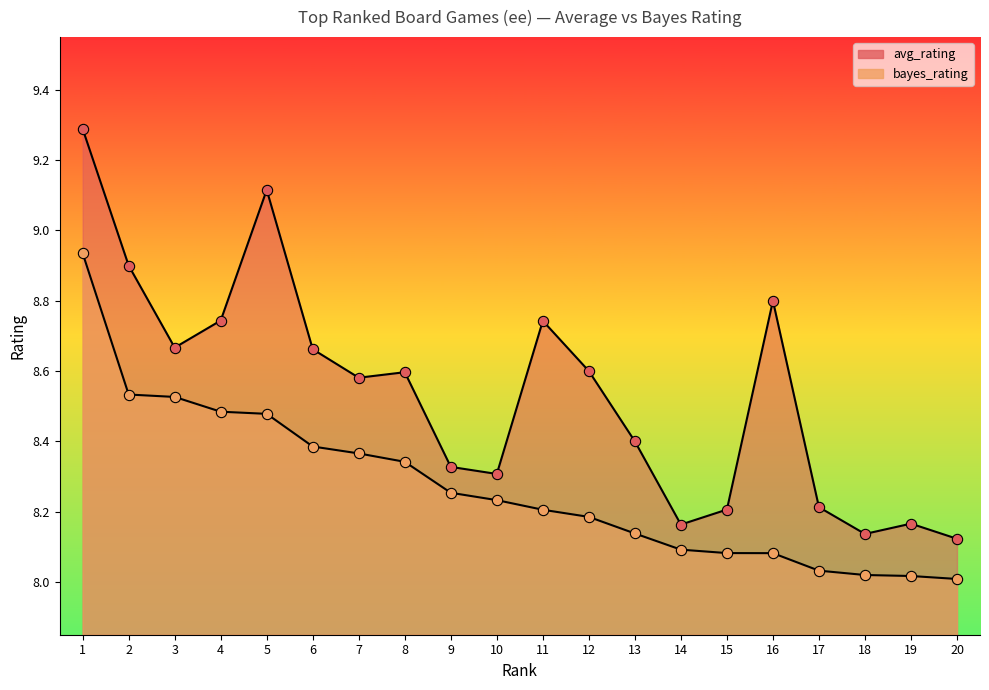

What is the total value across all series at 5?

17.6